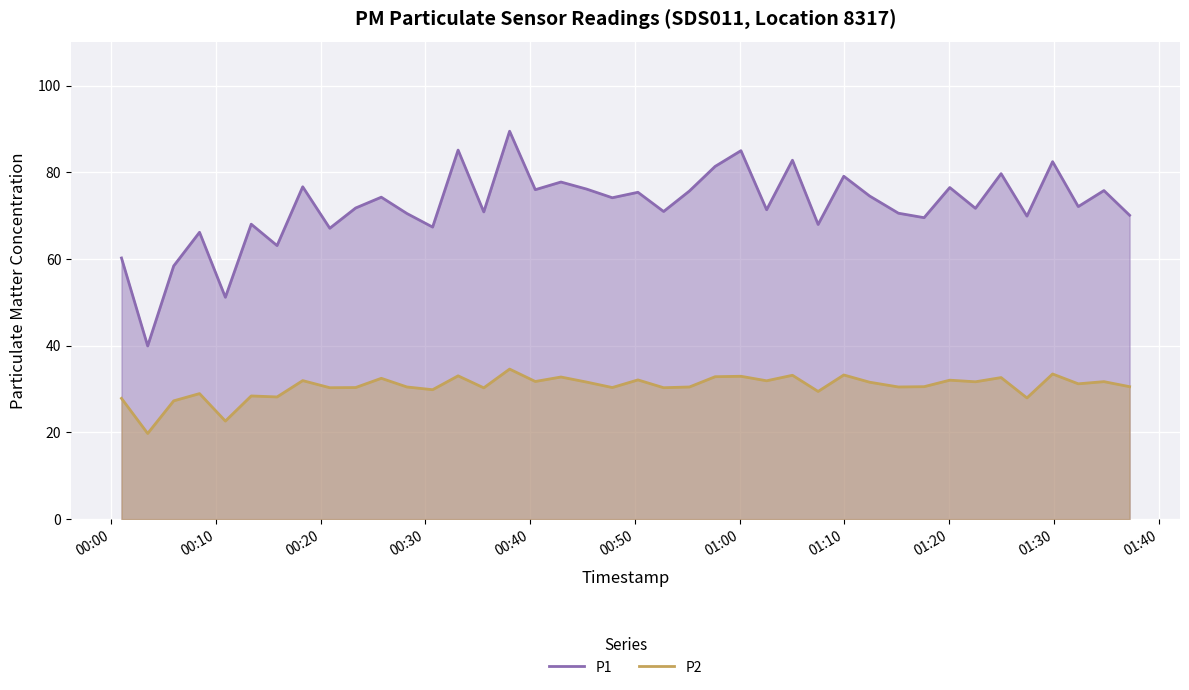

True or false: P2 and P1 cross at least once.

False